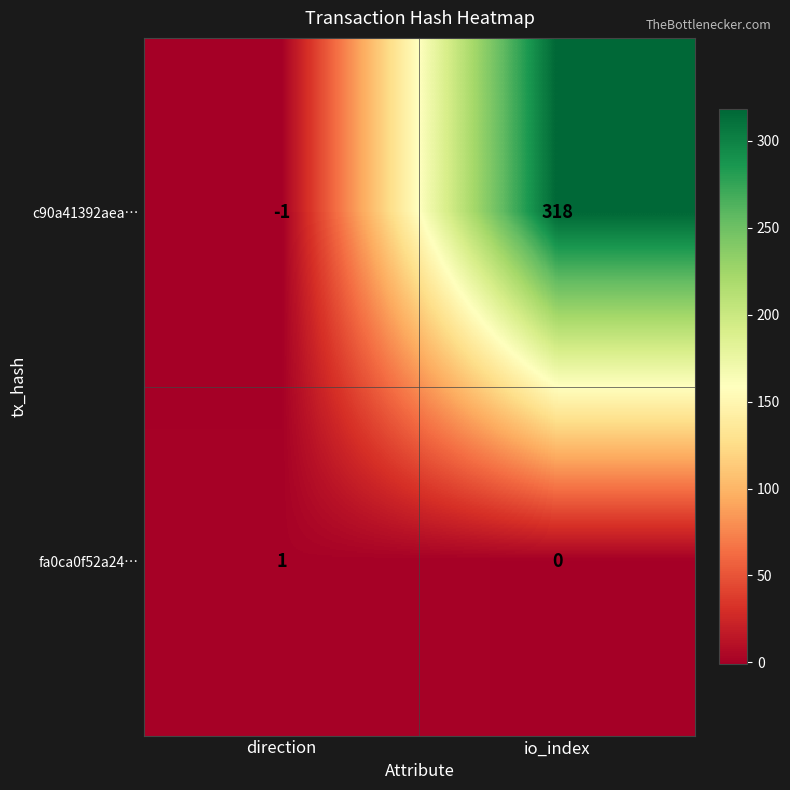

At which category is the sum across all series the highest?

io_index